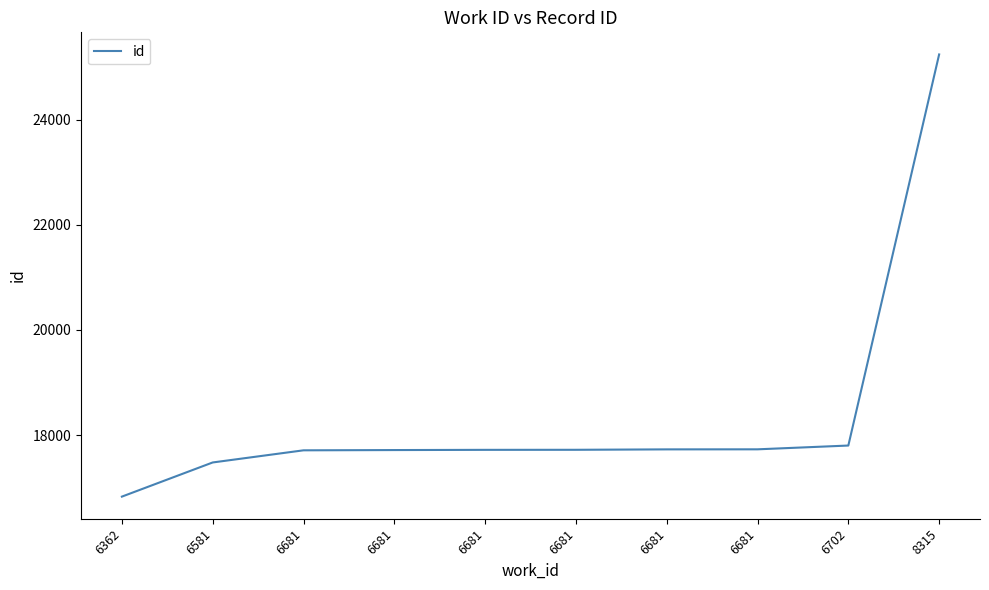

How many lines are shown in the chart?

1